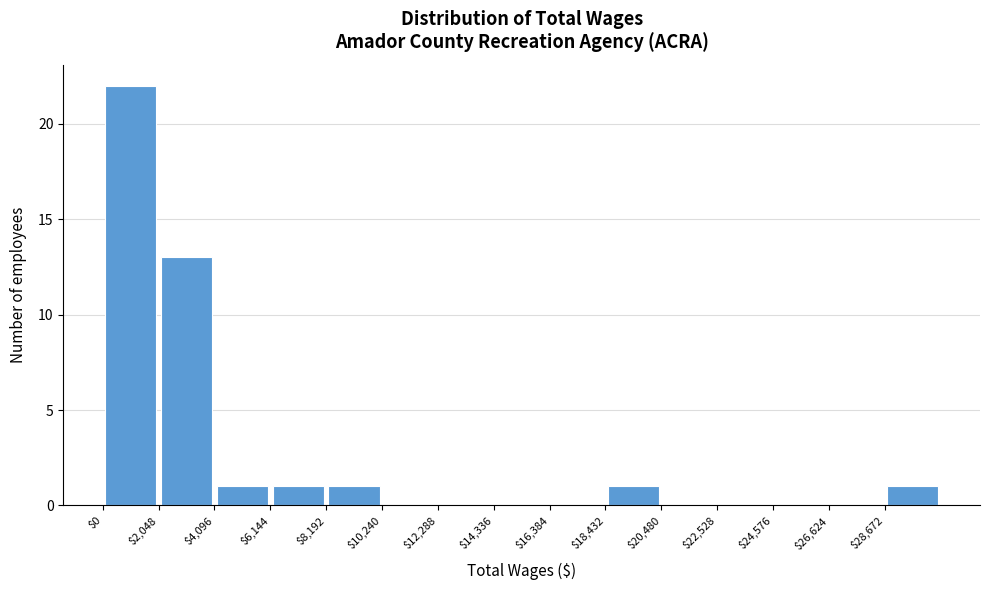

Over which range of the x-axis is the bar tallest?

0 to 2000